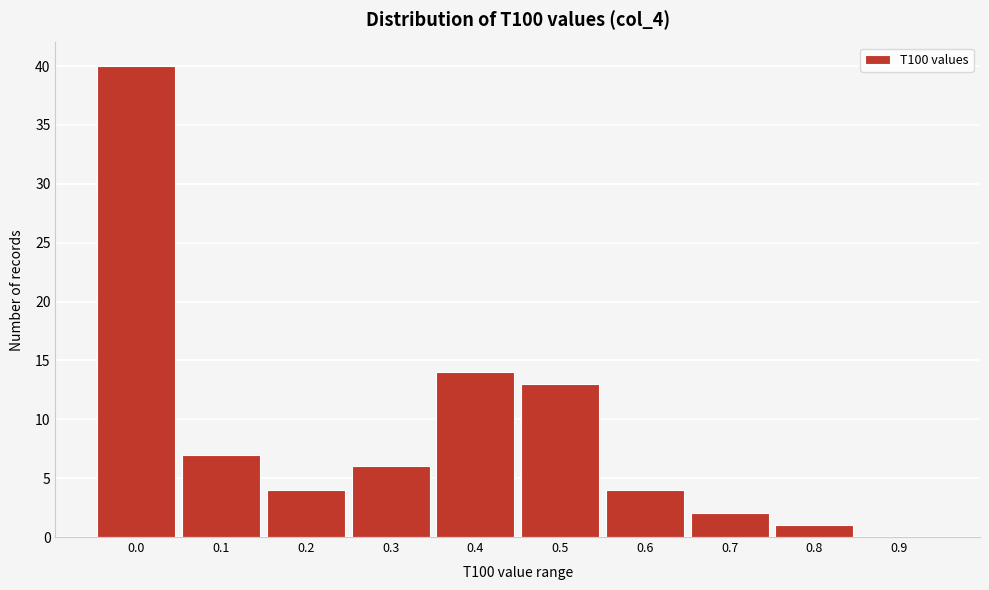

Reading left to right, what are all the values shown in this chart?

0.0=40	0.1=7	0.2=4	0.3=6	0.4=14	0.5=13	0.6=4	0.7=2	0.8=1	0.9=0